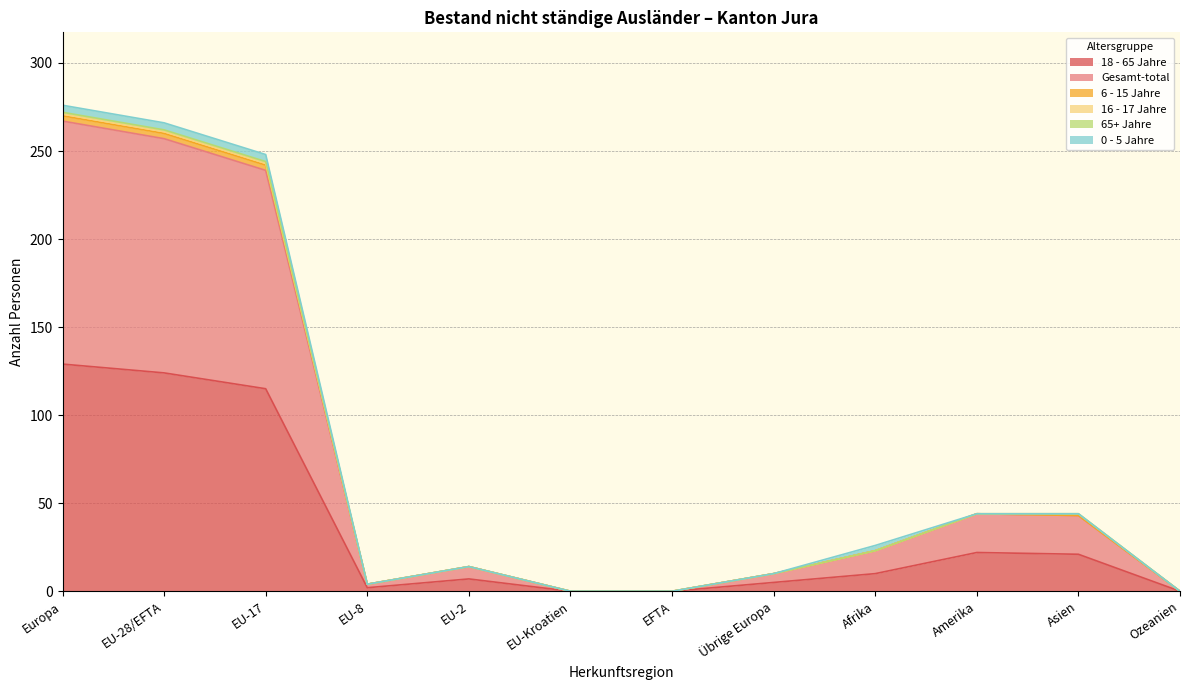

The 18 - 65 Jahre series shows 10 at Afrika. True or false?

True